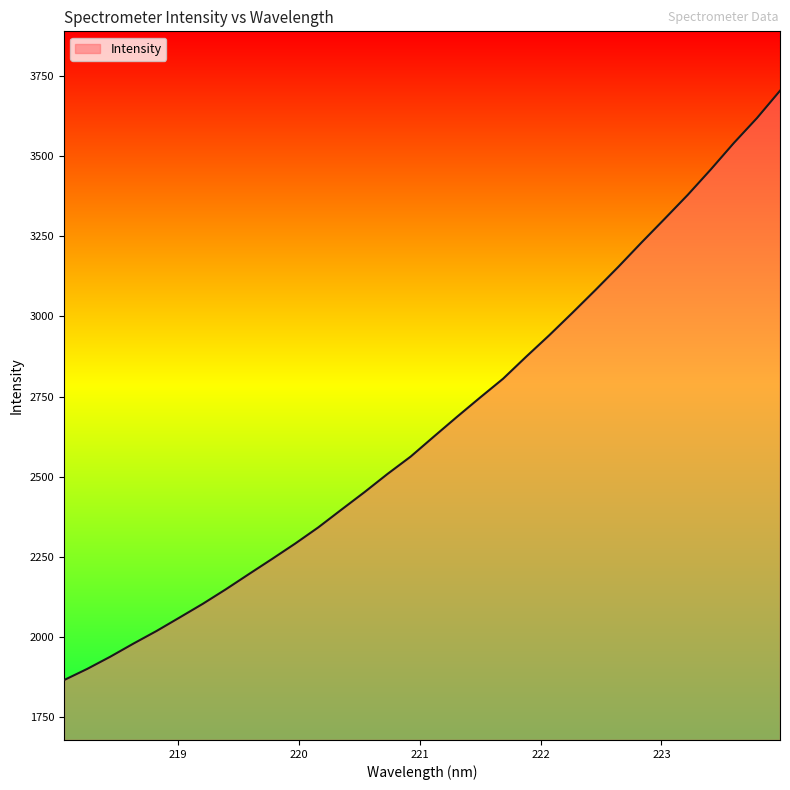

Reading left to right, extract all data points from this chart.

1866.3	1901.1	1939.2	1980.0	2019.3	2061.5	2104.0	2149.4	2196.9	2243.9	2291.9	2342.4	2397.6	2452.2	2509.1	2563.1	2625.2	2686.6	2746.7	2805.7	2874.4	2941.2	3011.0	3082.1	3155.0	3230.4	3304.1	3378.6	3457.9	3540.5	3618.0	3703.3